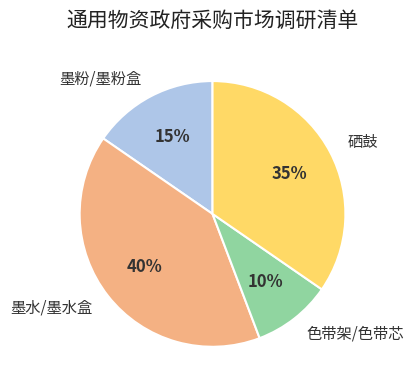

Is it true that 色带架/色带芯 is 10% of the pie?

True